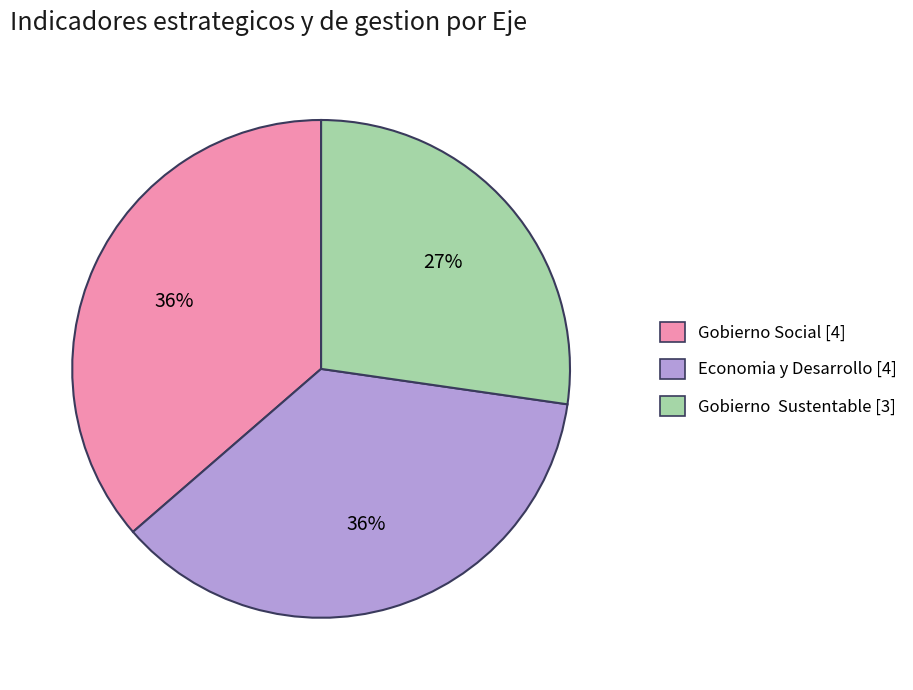

To the nearest percent, what is the average slice percentage?

33%